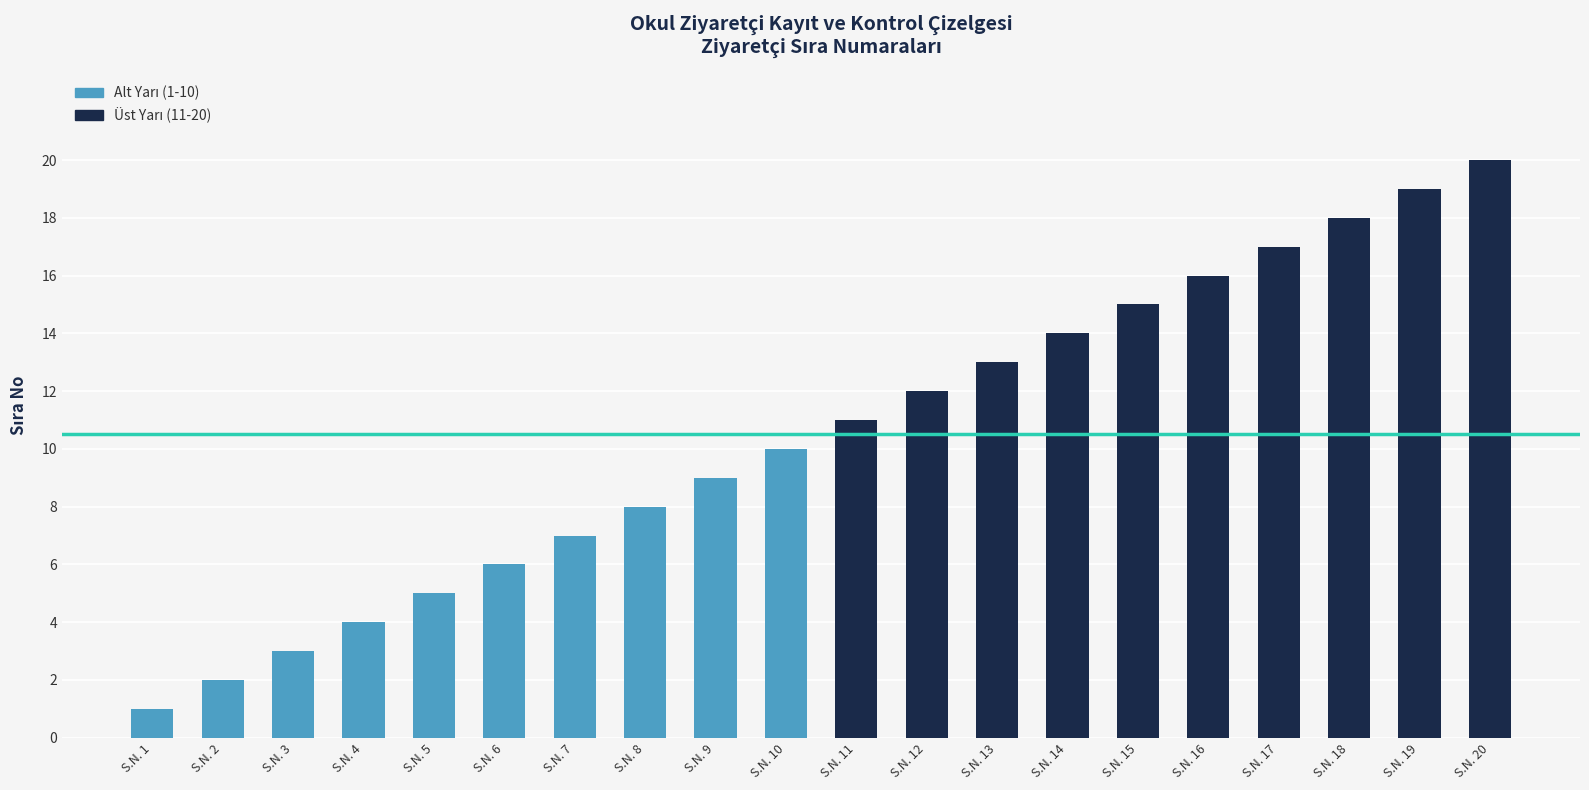

What is the sum of the values at S.N. 17 and S.N. 5?

22